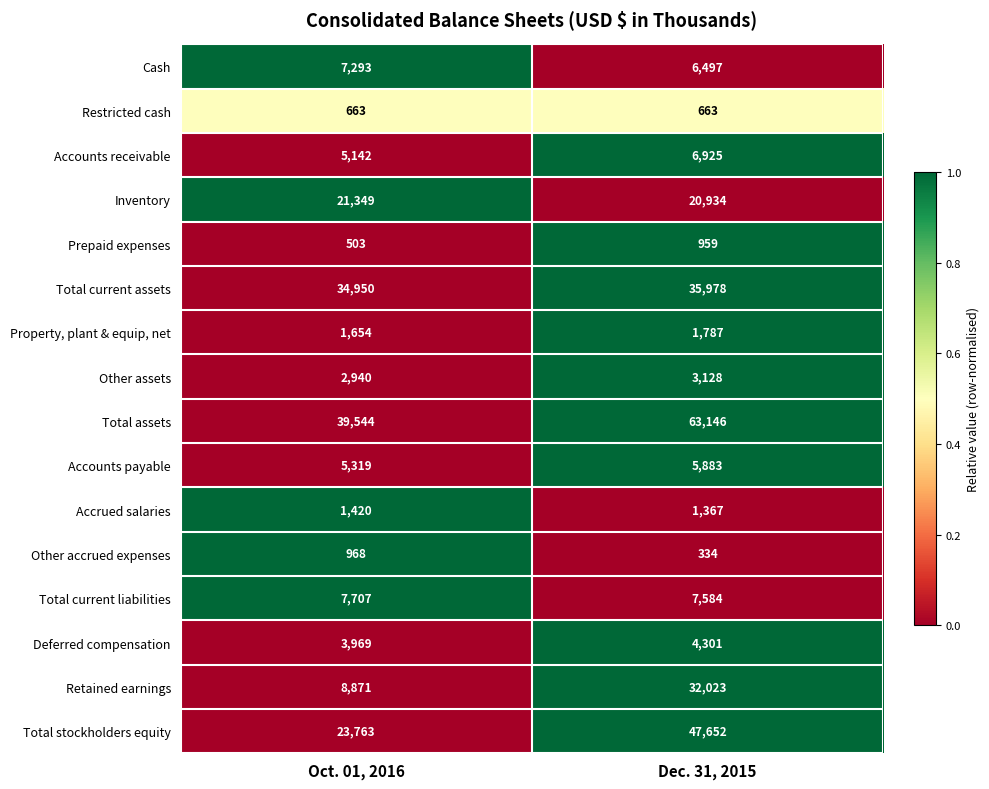

Which series changed the most between Oct. 01, 2016 and Dec. 31, 2015?

Total stockholders equity